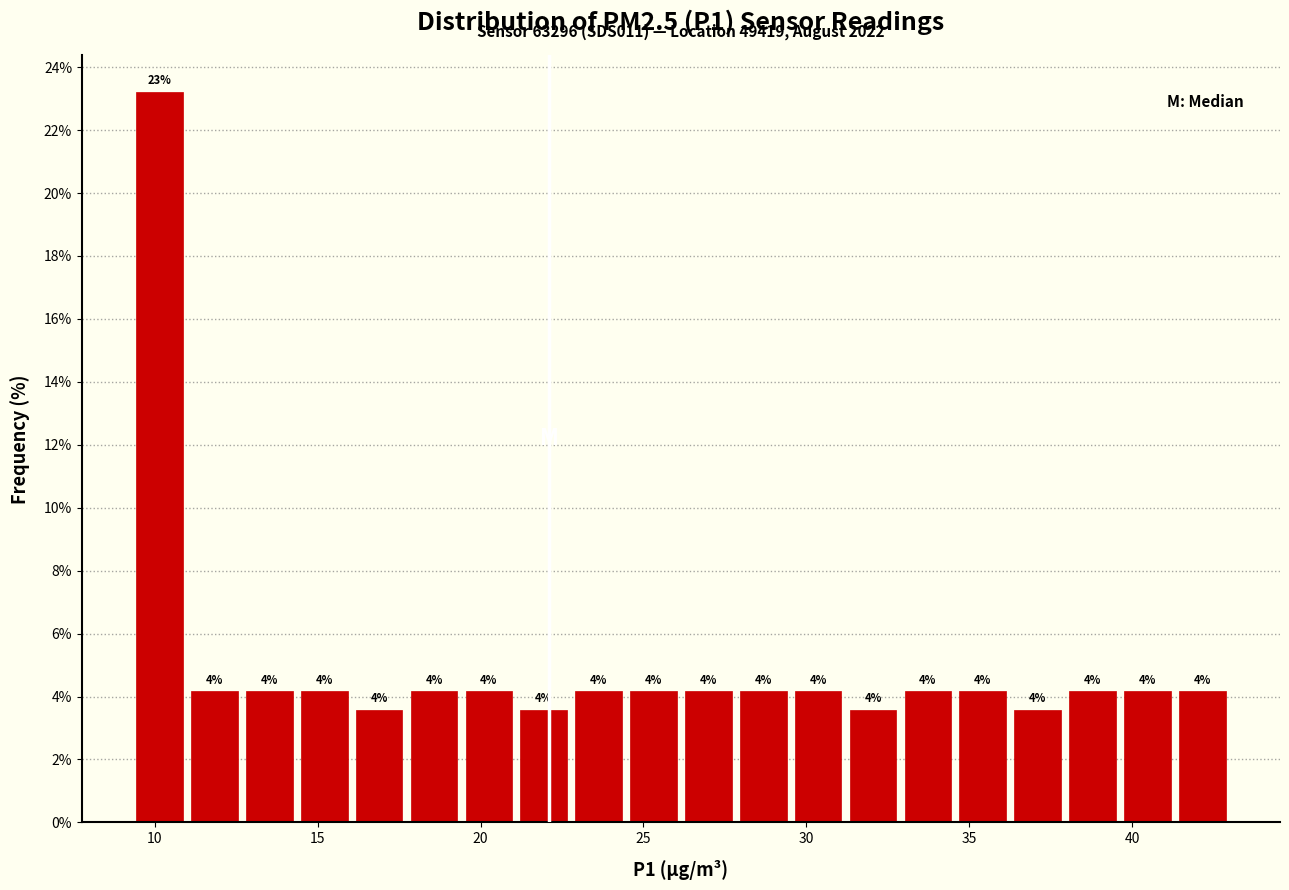

Read against the x-axis, roughly where is the centre of the tallest bar?

10.0